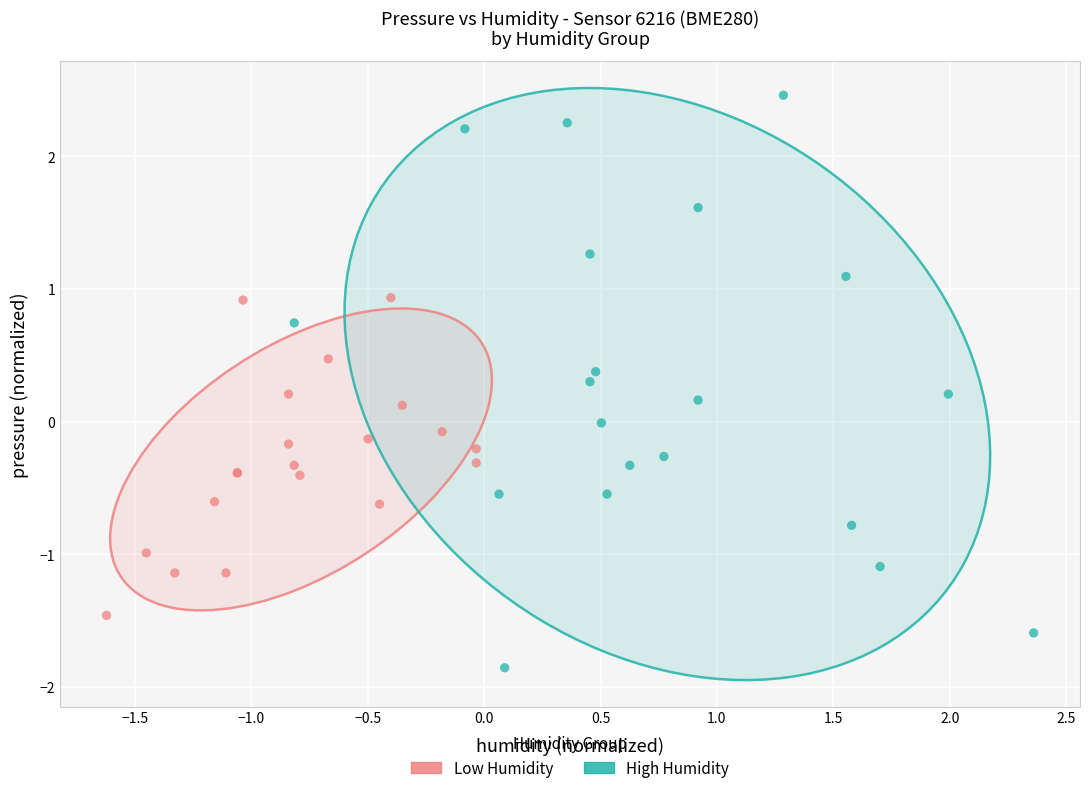

Which series has the widest spread of Y values?

High Humidity